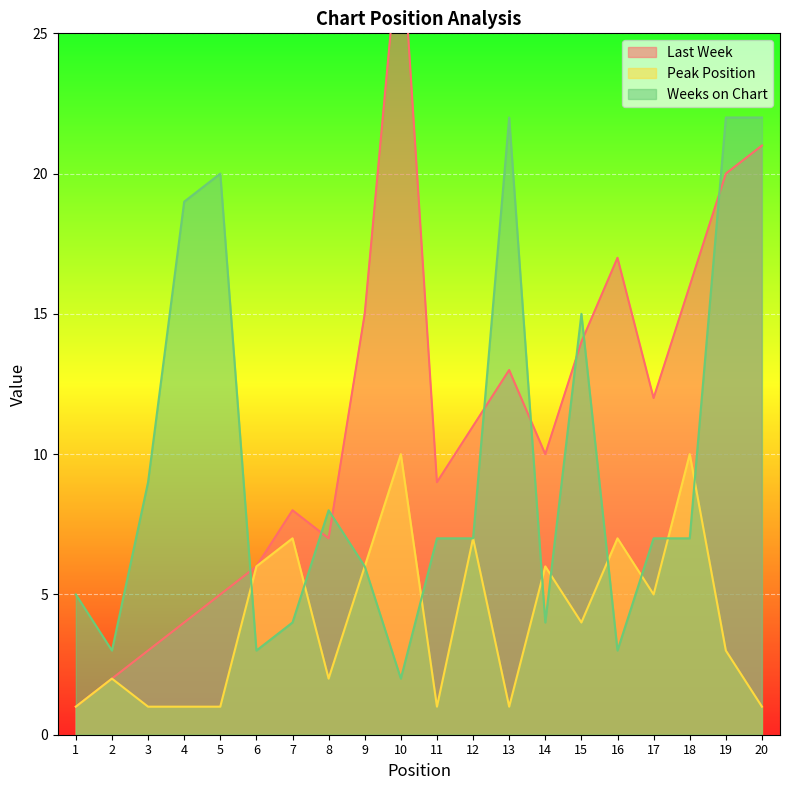

What is the total value across all series at 5?

26